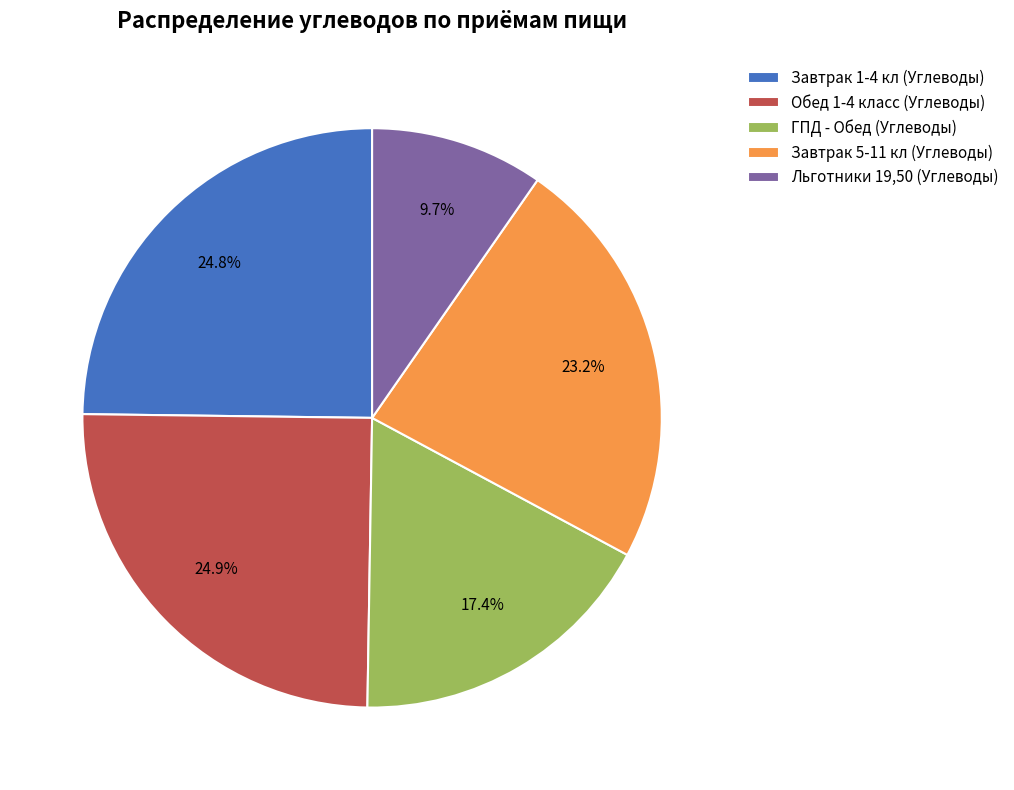

Which has a higher value, Завтрак 5-11 кл (Углеводы) or Обед 1-4 класс (Углеводы)?

Обед 1-4 класс (Углеводы)